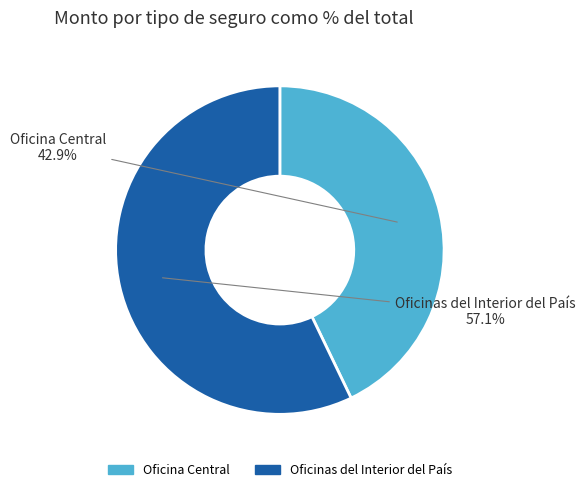

How many slices are in this pie chart?

2